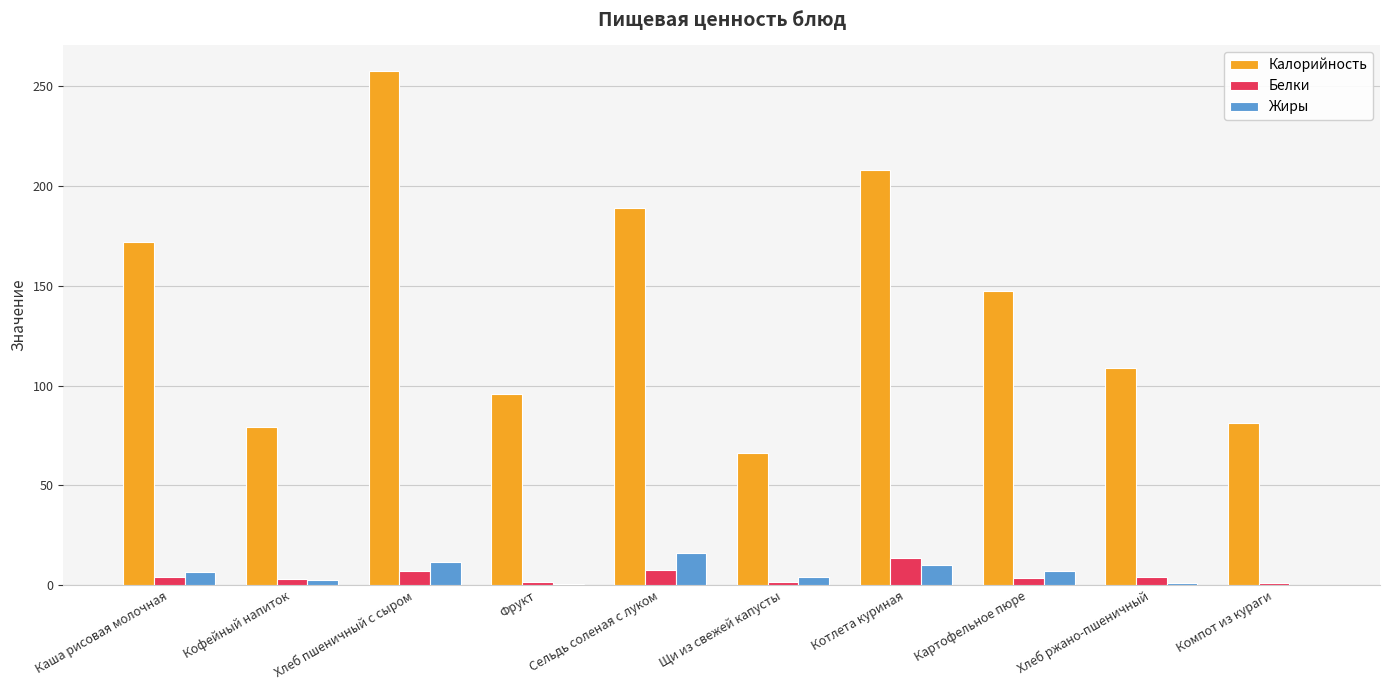

What is the highest value of the Белки series?

13.5